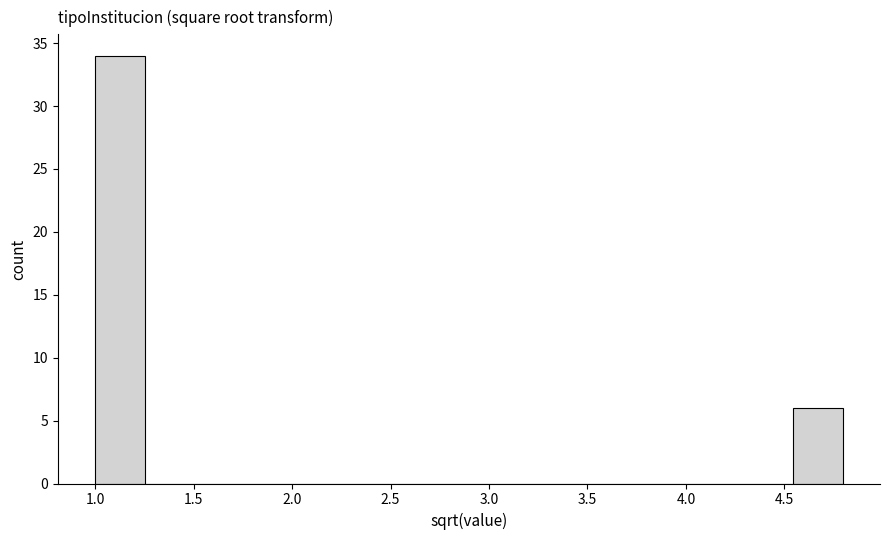

Which range on the x-axis has the tallest bar?

1.00 to 1.25